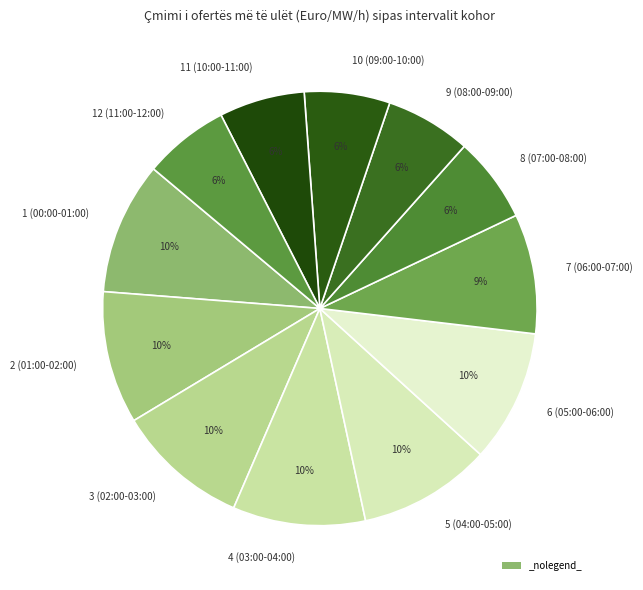

Is the sum of 9 (08:00-09:00) and 5 (04:00-05:00) greater than half?

No